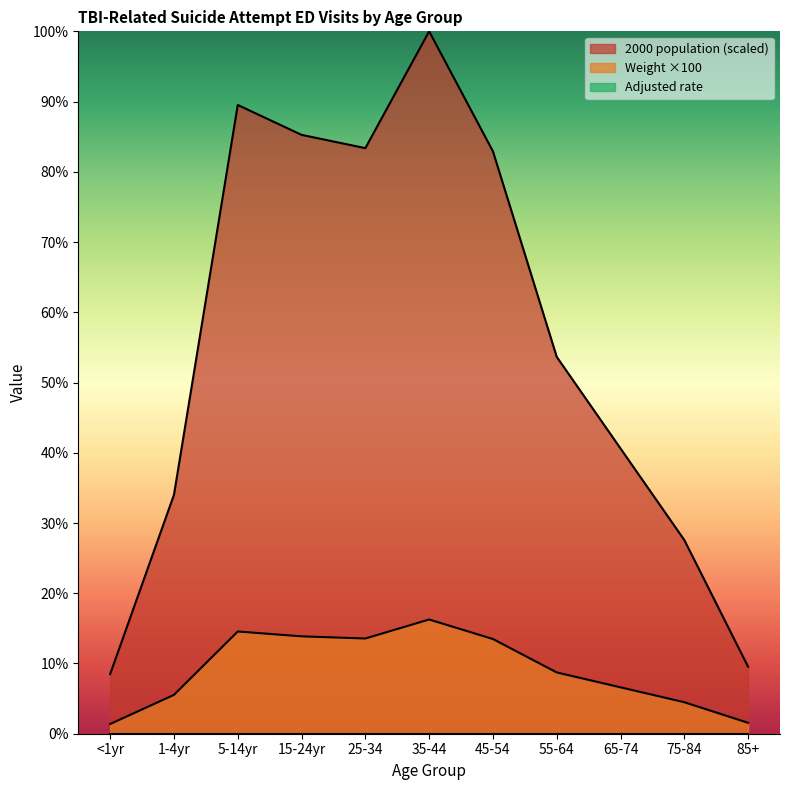

Which series changed the most between <1yr and 45-54?

2000 population (scaled)